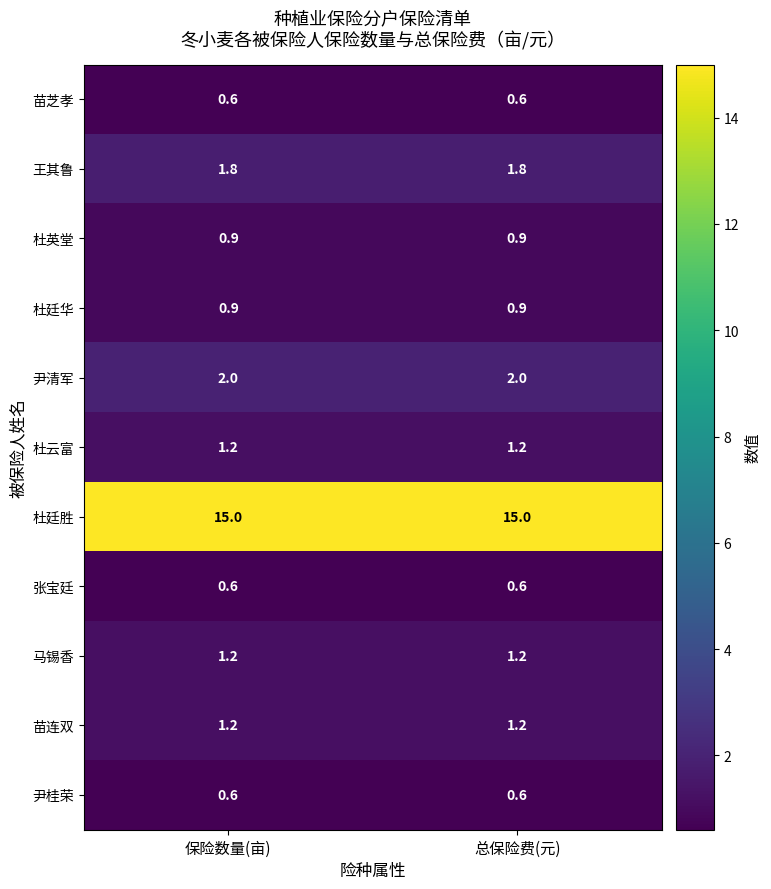

What is the spread (max minus min) of values at 保险数量(亩)?

14.4